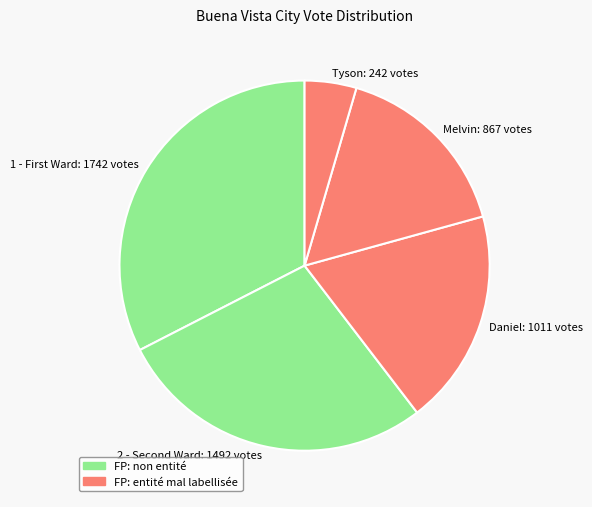

Is there a majority slice in this chart?

No